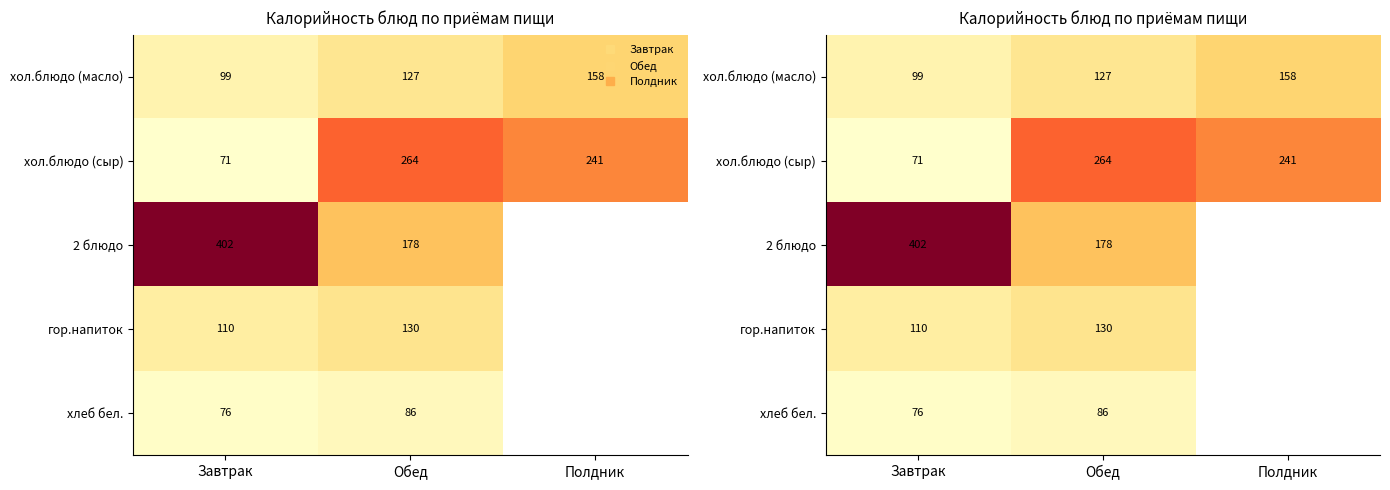

Count the number of data series in this chart.

5